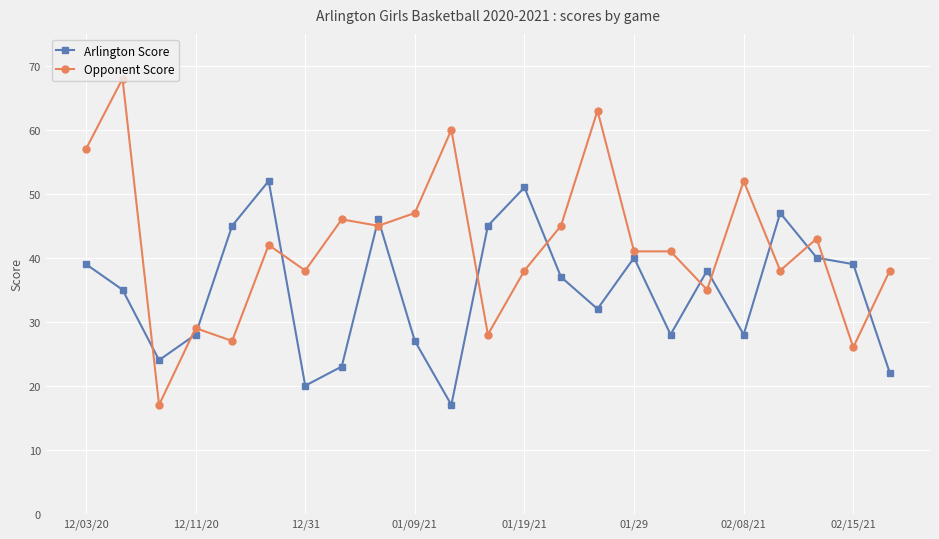

Reading right to left, extract all data points from this chart.

Arlington Score: 22	39	40	47	28	38	28	40	32	37	51	45	17	27	46	23	20	52	45	28	24	35	39
Opponent Score: 38	26	43	38	52	35	41	41	63	45	38	28	60	47	45	46	38	42	27	29	17	68	57